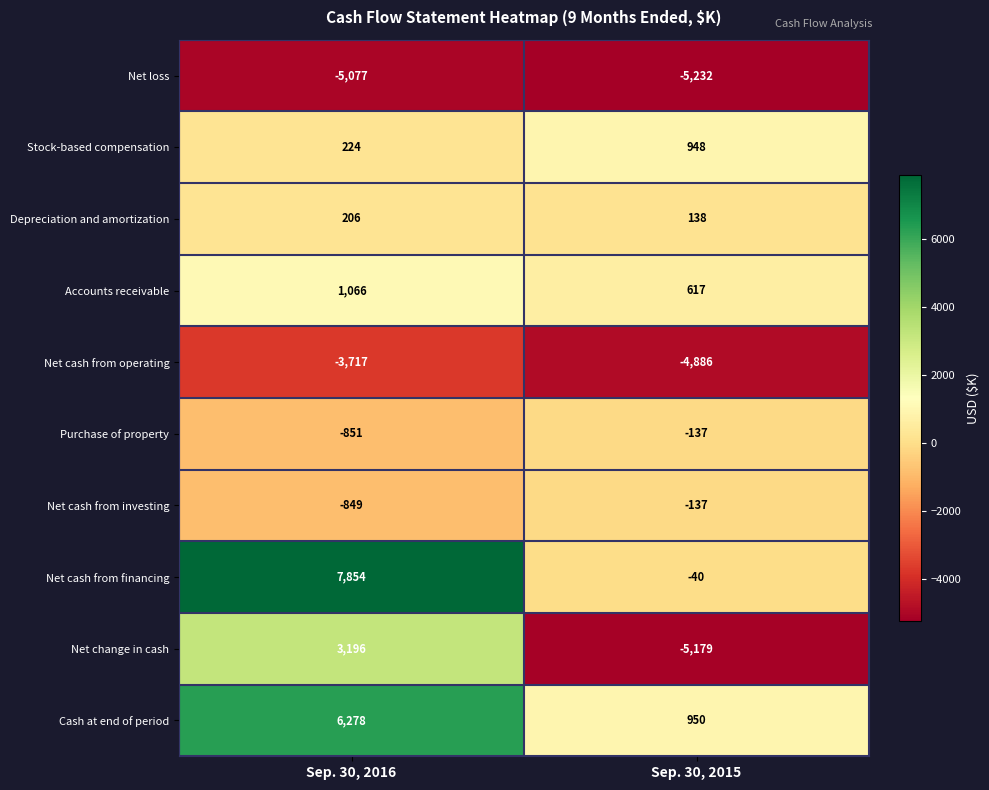

How many positive values does the Net change in cash series have?

1